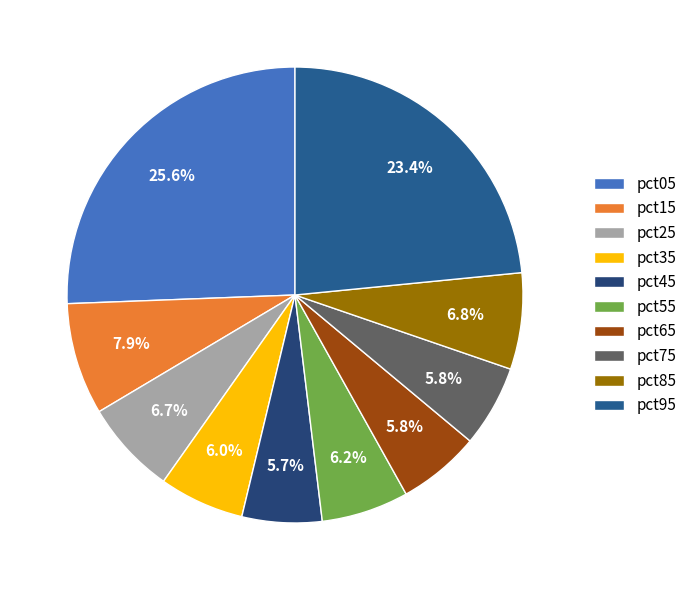

Count the number of slices in the pie.

10